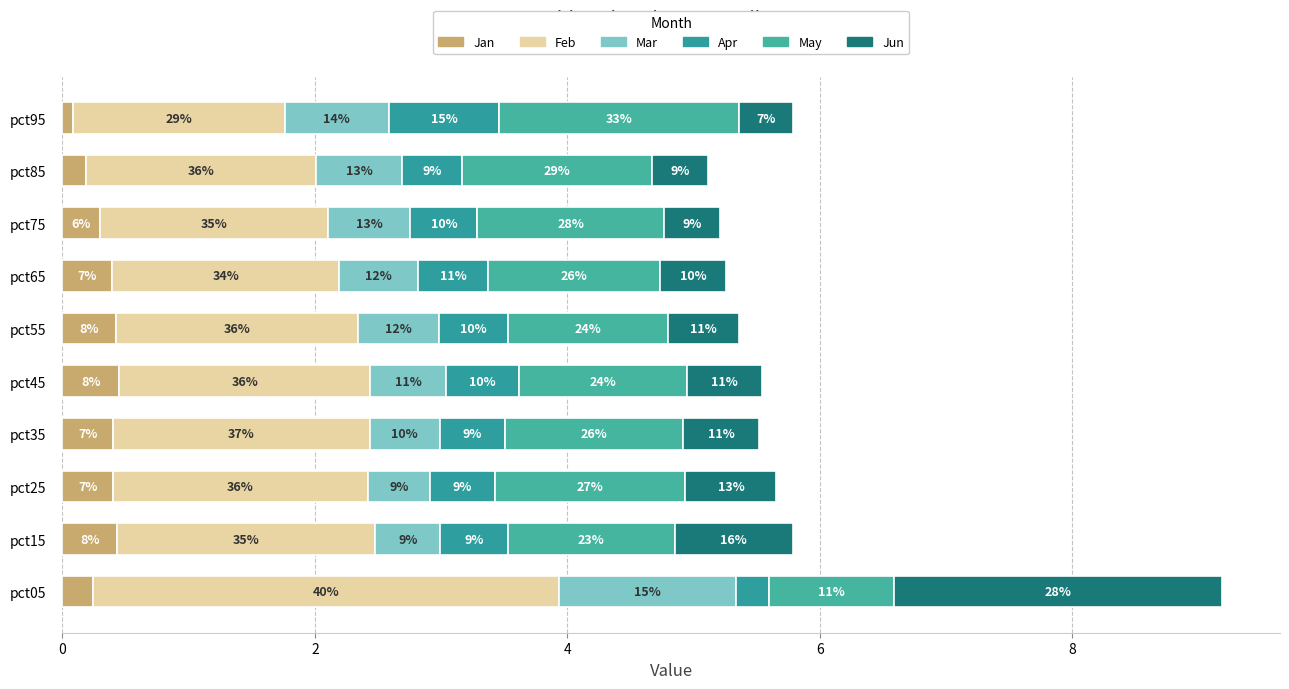

How many series are shown in this chart?

6